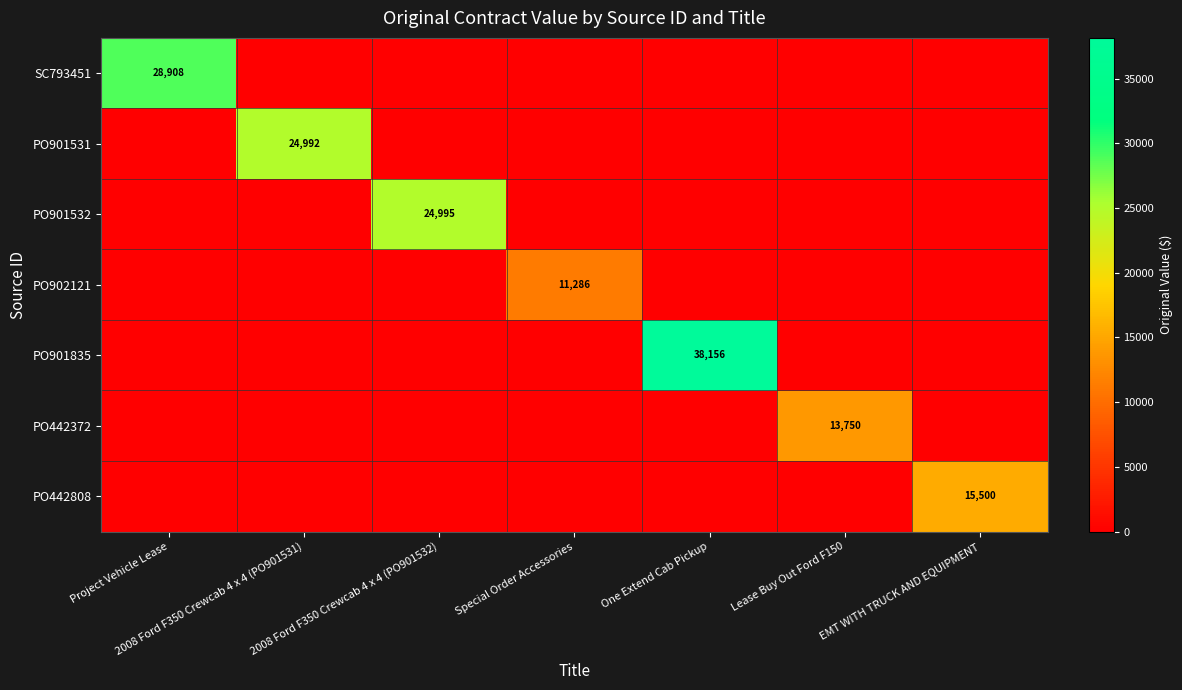

Count the number of categories in the chart.

7